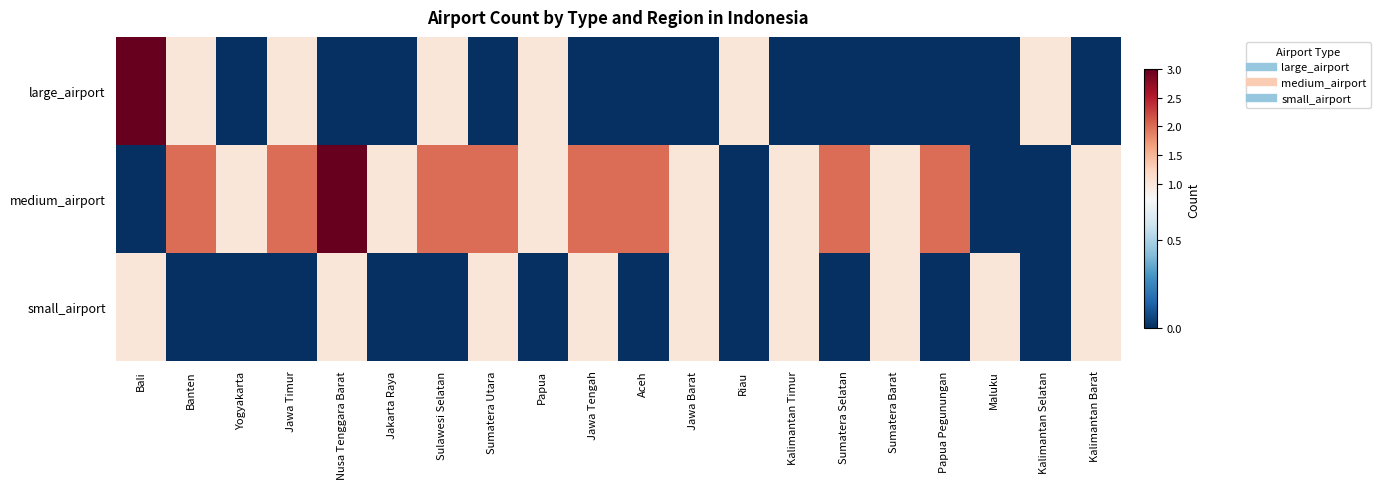

Which label corresponds to the smallest value in the chart?

Yogyakarta